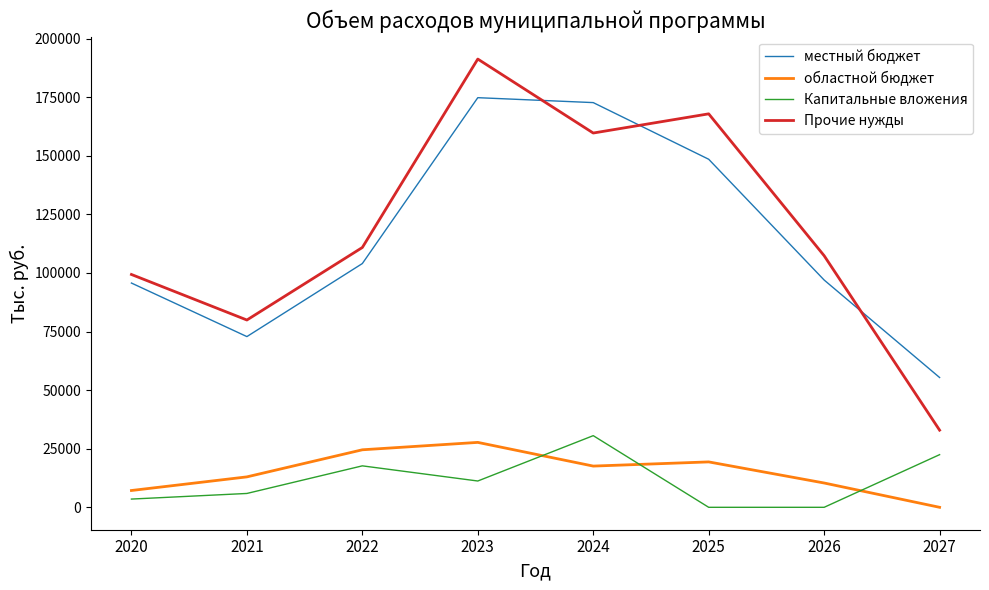

At which label does Капитальные вложения first exceed 11222?

2022